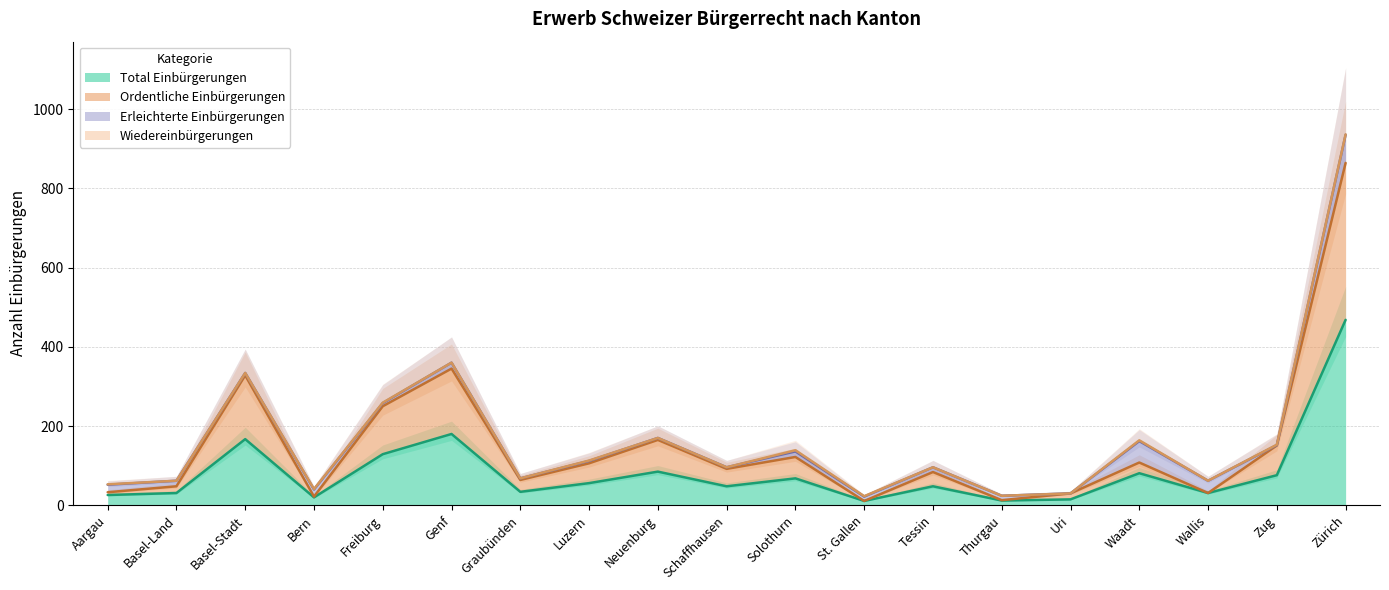

Which series has the largest total across all categories?

Total Einbürgerungen